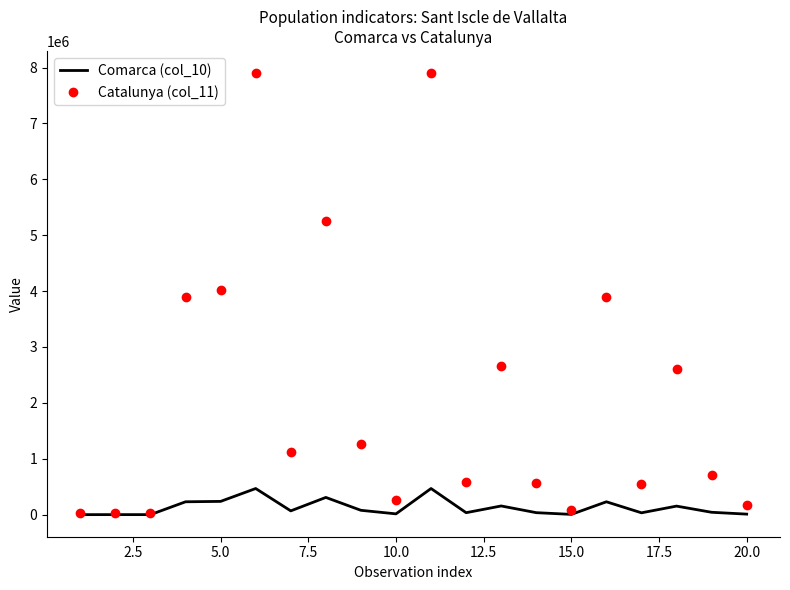

List the series in order of their overall mean, highest first.

Catalunya (col_11), Comarca (col_10)